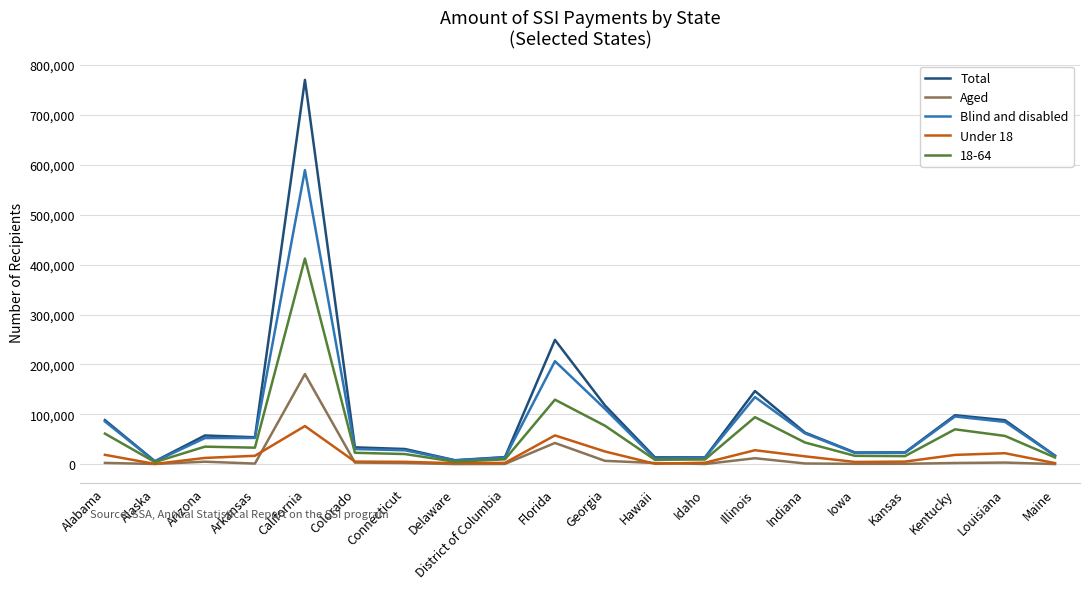

Is it true that Total equals 23591 at Iowa?

True